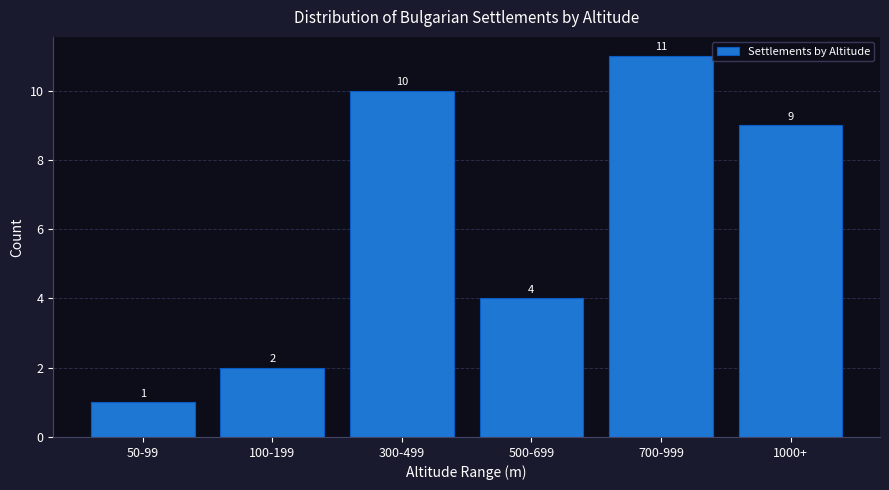

Reading right to left, list all the values displayed in this chart.

1000+=9	700-999=11	500-699=4	300-499=10	100-199=2	50-99=1